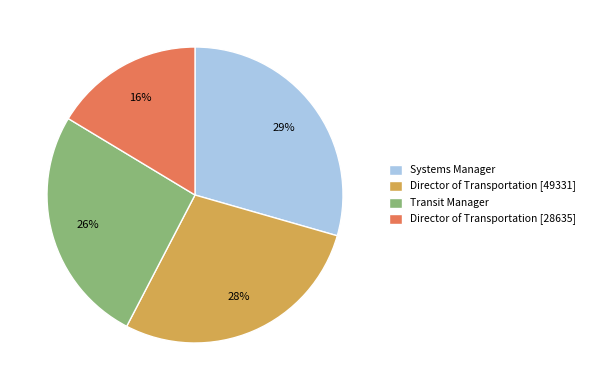

Do Transit Manager and Systems Manager together represent more than half of the pie?

Yes